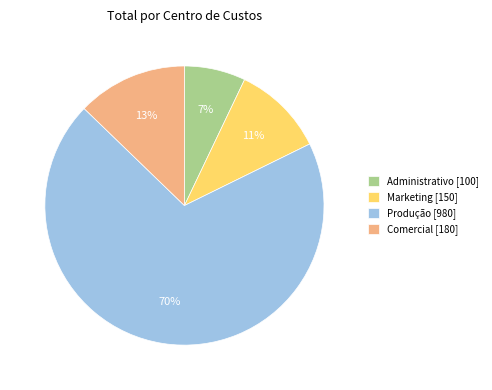

To the nearest percent, what percentage of the pie is Administrativo?

7%